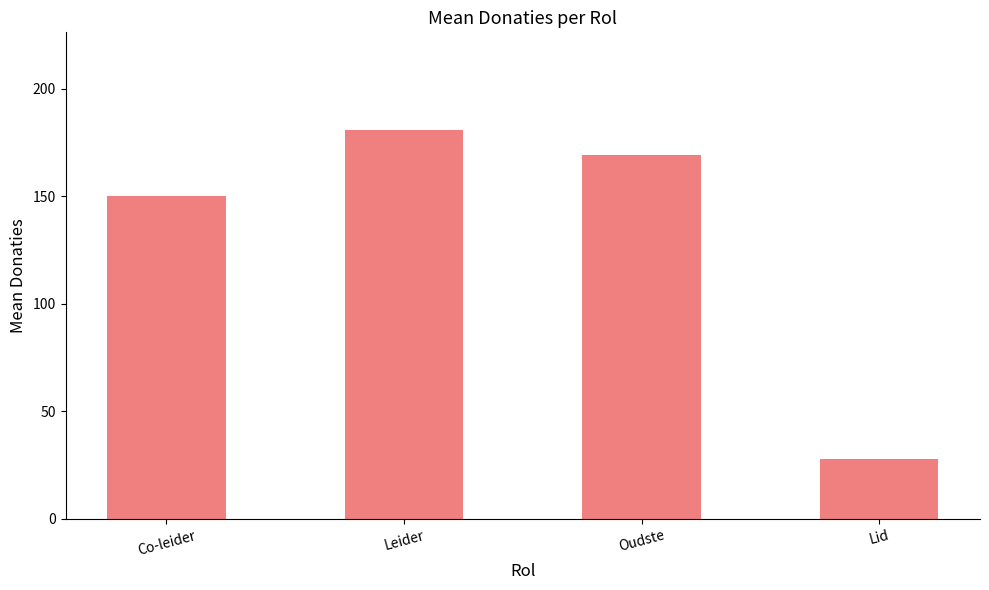

What is the change in value from Oudste to Lid?

-141.0